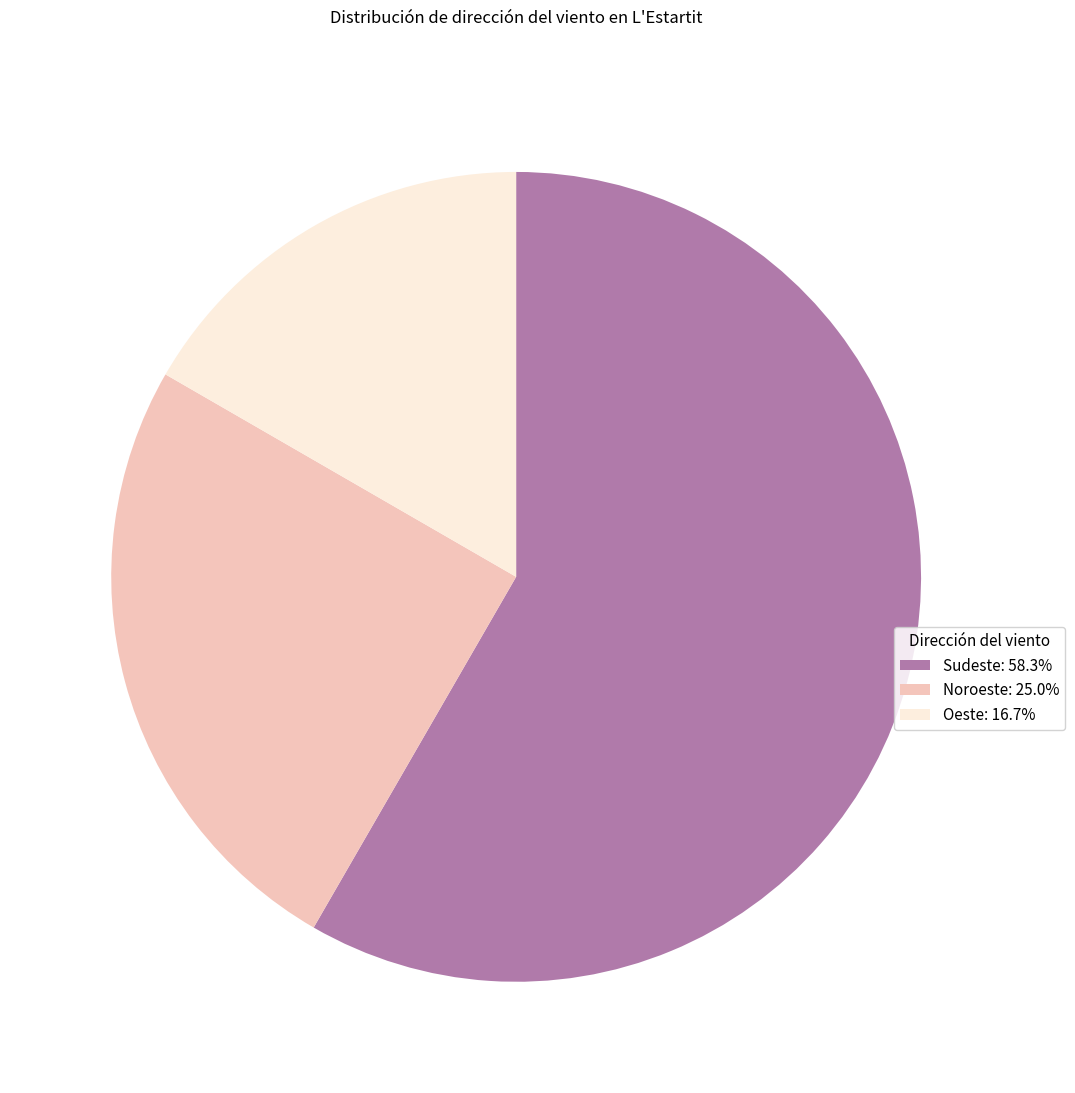

Count the number of slices in the pie.

3